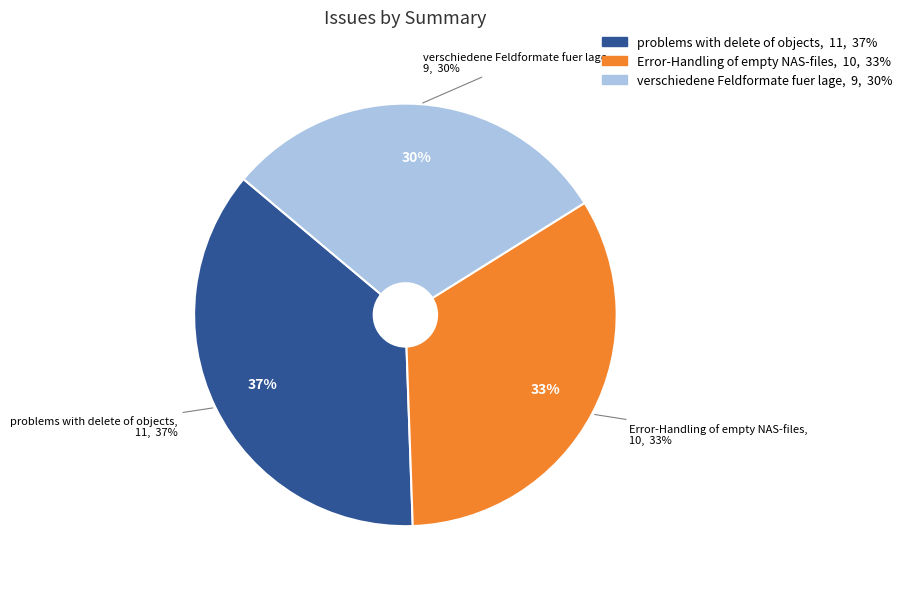

How much of the chart is everything except verschiedene Feldformate fuer lage?

70.0%